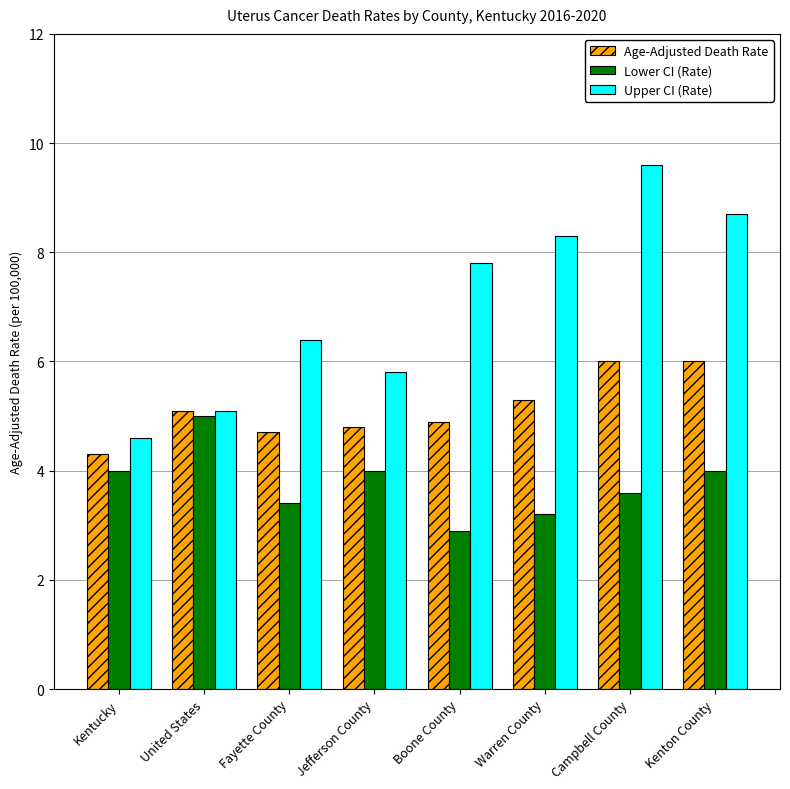

Read the Upper CI (Rate) value at Warren County.

8.3